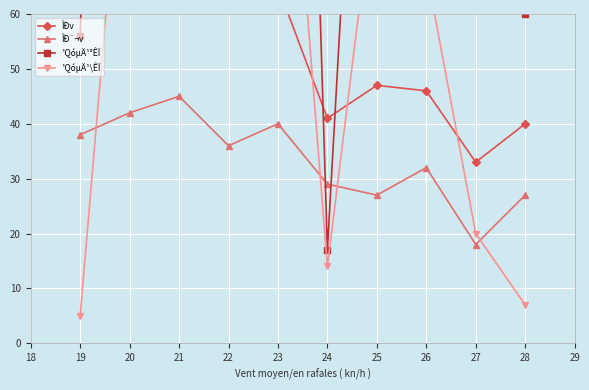

What is the minimum value for ÎÐ¨¬v?

18